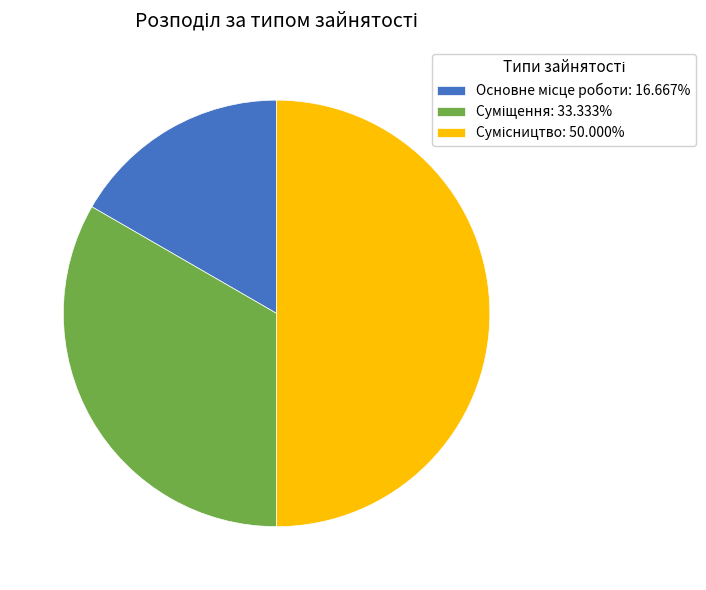

How many slices are in this pie chart?

3